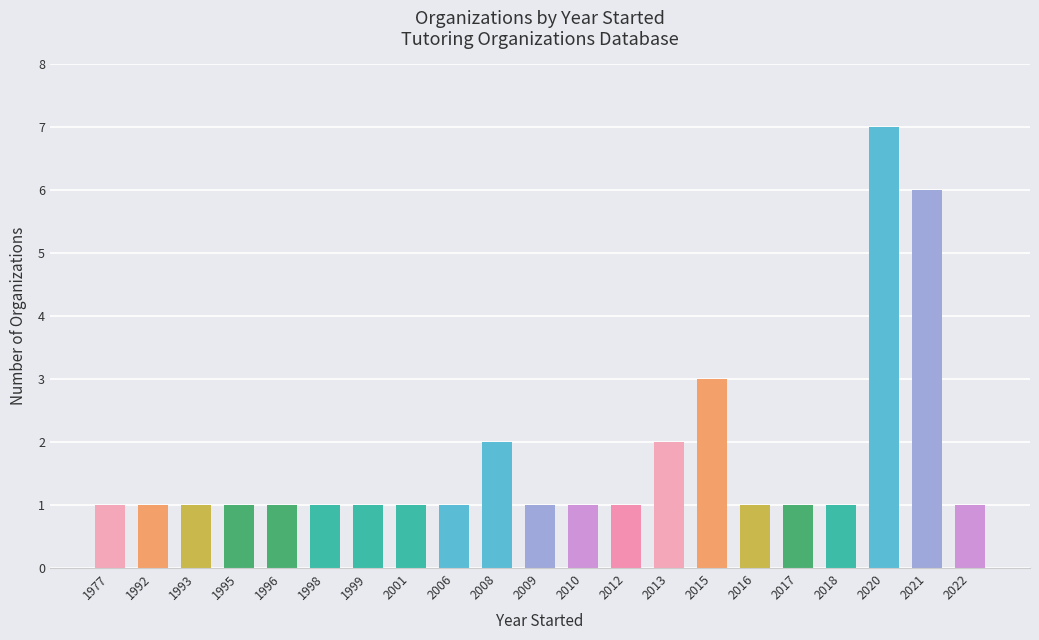

Reading right to left, transcribe all the data shown in this chart.

1	6	7	1	1	1	3	2	1	1	1	2	1	1	1	1	1	1	1	1	1